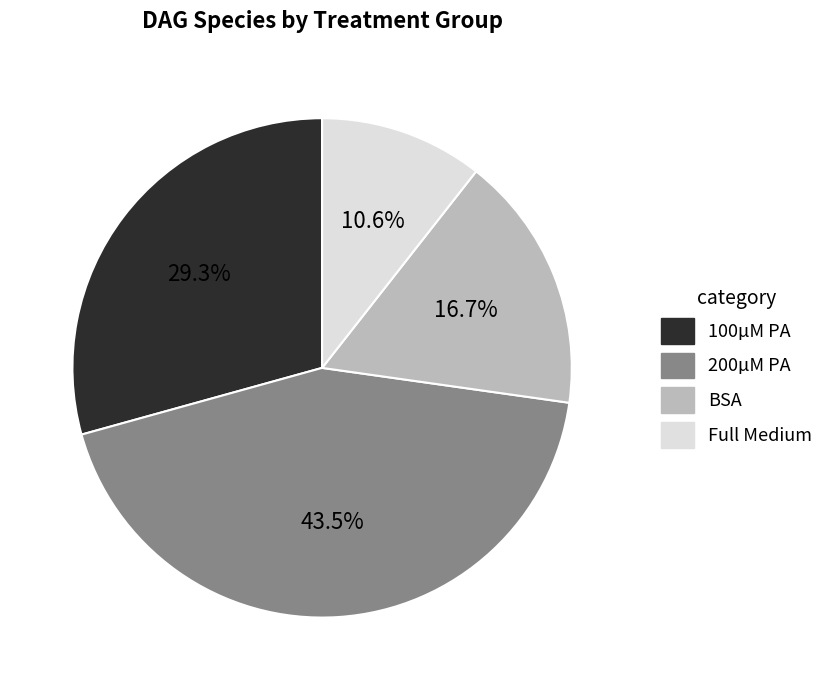

Approximately how many times larger is the value at BSA compared to Full Medium?

1.6